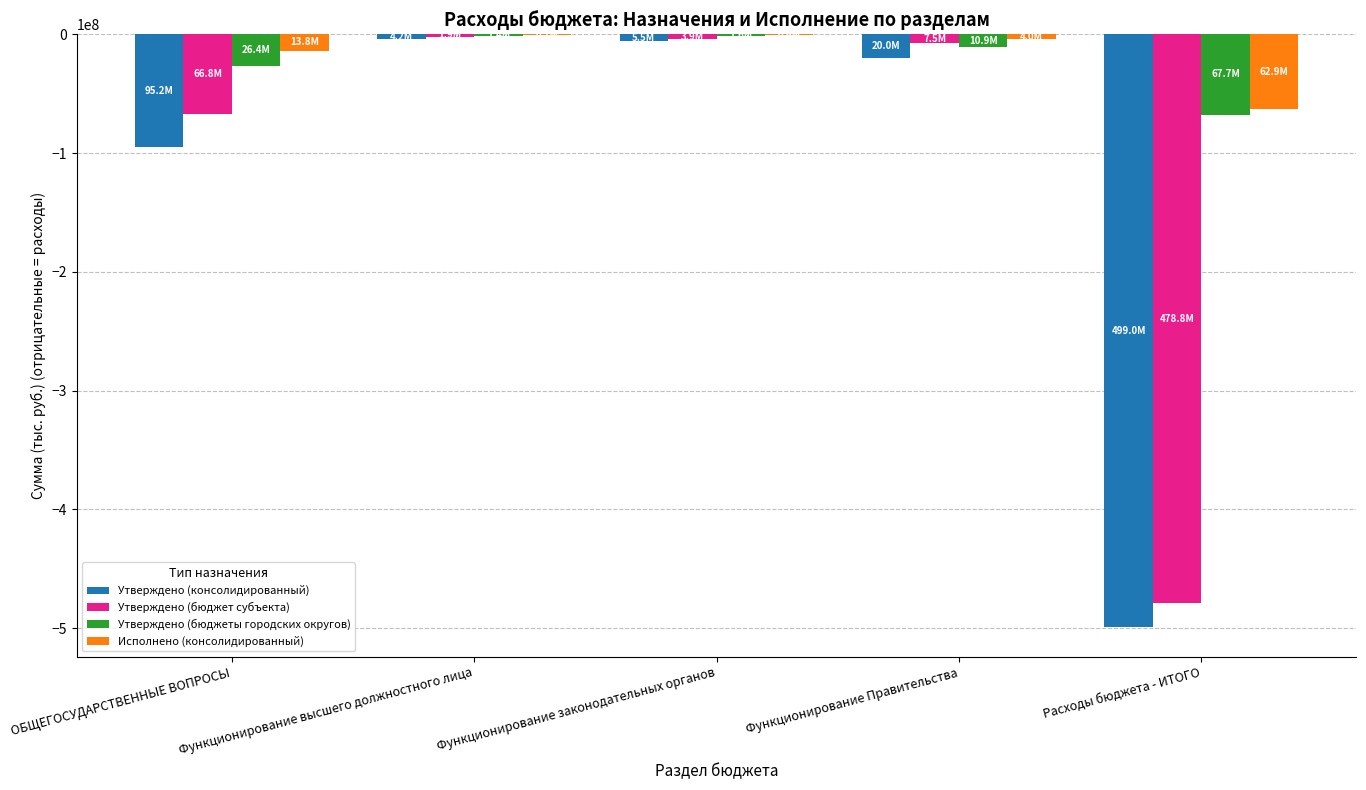

Read the Исполнено (консолидированный) value at ОБЩЕГОСУДАРСТВЕННЫЕ ВОПРОСЫ.

-13779995.6